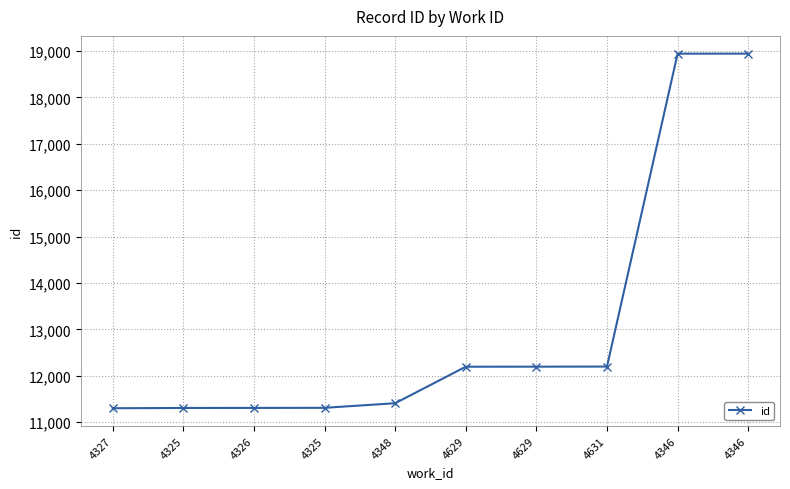

How many lines are shown in the chart?

1